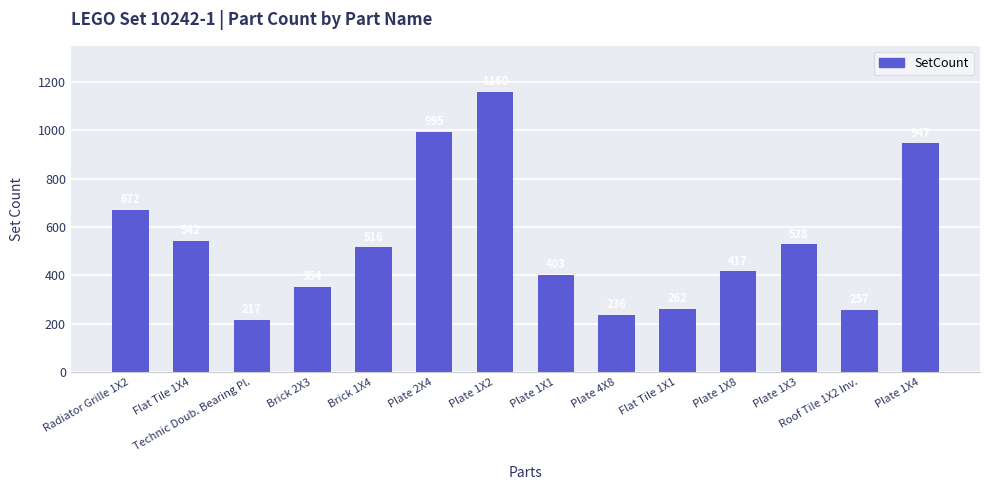

List the labels in order of value, smallest first.

Technic Doub. Bearing Pl., Plate 4X8, Roof Tile 1X2 Inv., Flat Tile 1X1, Brick 2X3, Plate 1X1, Plate 1X8, Brick 1X4, Plate 1X3, Flat Tile 1X4, Radiator Grille 1X2, Plate 1X4, Plate 2X4, Plate 1X2